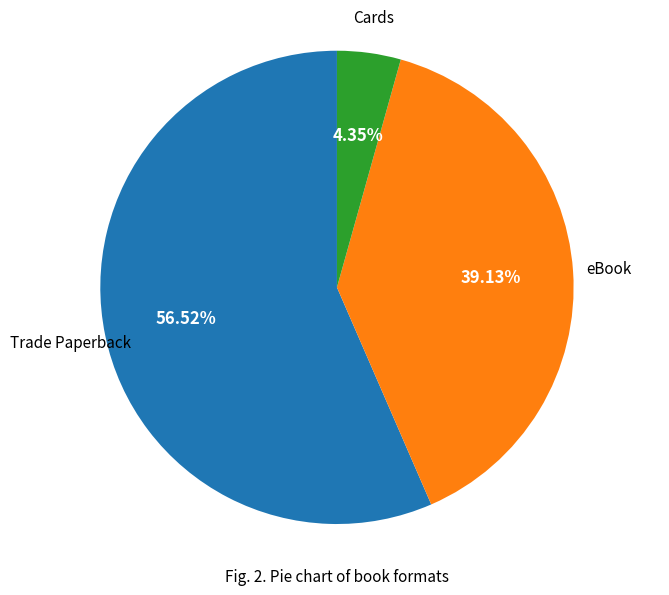

Is there any slice that represents more than half of the pie?

Yes